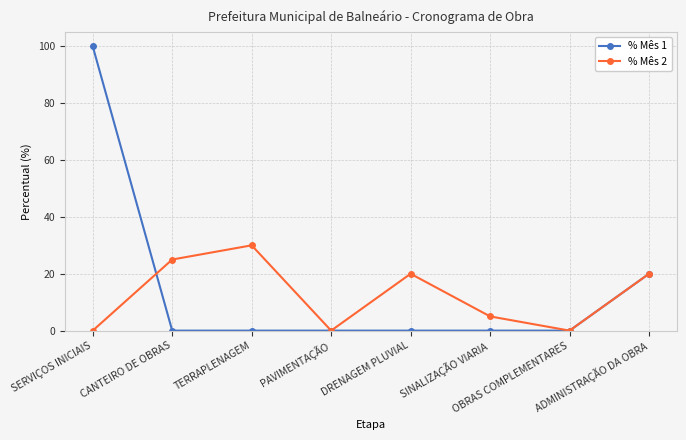

Which series has the largest range (max minus min)?

% Mês 1